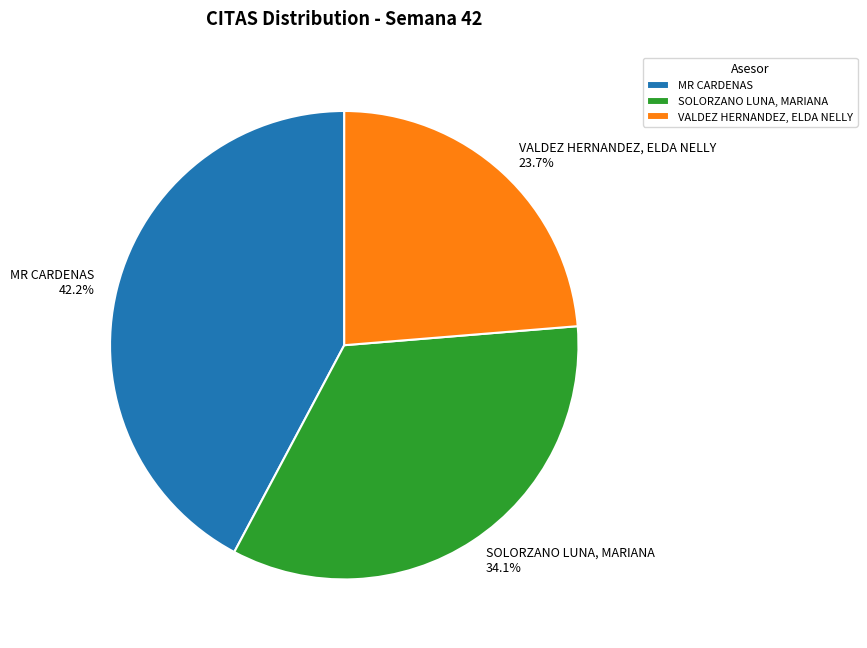

To the nearest percent, what is the average slice percentage?

33%